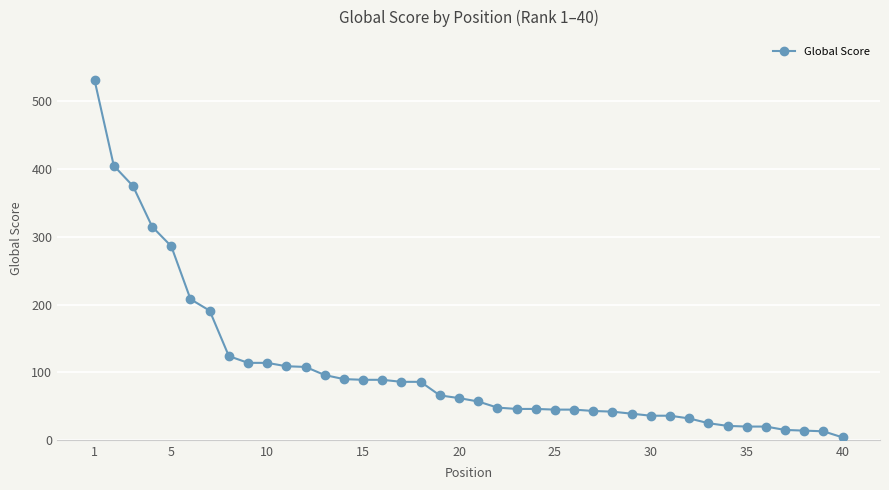

What is the difference between the maximum and minimum values?

527